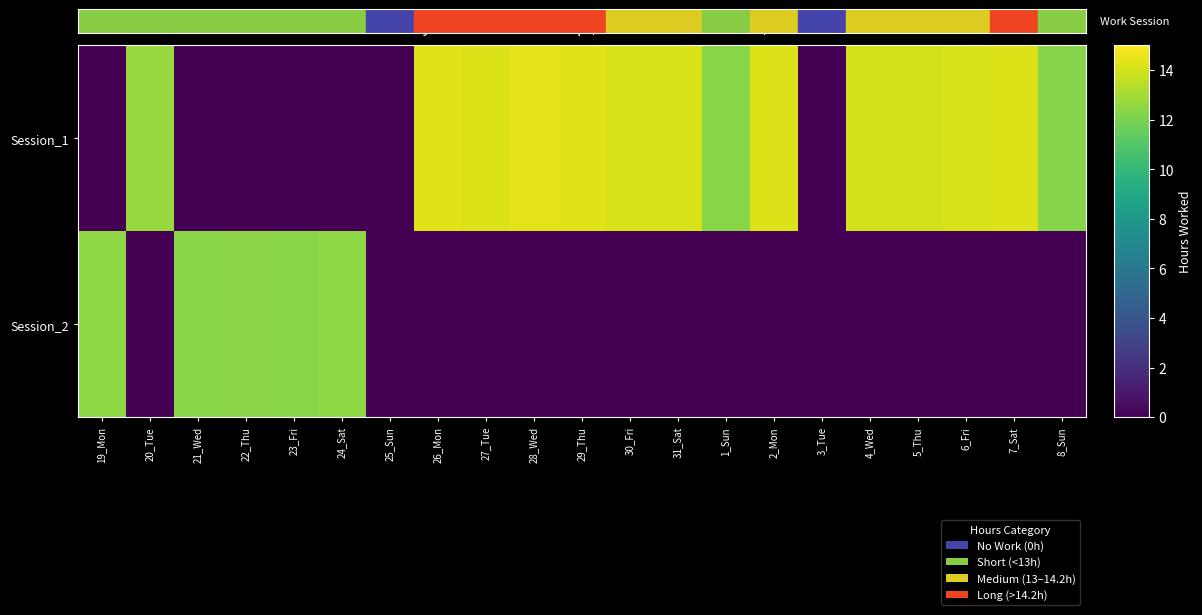

Reading left to right, transcribe all the data shown in this chart.

Session_1: 19_Mon=0.0	20_Tue=12.7	21_Wed=0.0	22_Thu=0.0	23_Fri=0.0	24_Sat=0.0	25_Sun=0.0	26_Mon=14.3	27_Tue=14.2	28_Wed=14.4	29_Thu=14.3	30_Fri=14.1	31_Sat=14.1	1_Sun=12.3	2_Mon=14.2	3_Tue=0.0	4_Wed=14.1	5_Thu=14.1	6_Fri=14.1	7_Sat=14.2	8_Sun=12.2
Session_2: 19_Mon=12.4	20_Tue=0.0	21_Wed=12.3	22_Thu=12.4	23_Fri=12.3	24_Sat=12.5	25_Sun=0.0	26_Mon=0.0	27_Tue=0.0	28_Wed=0.0	29_Thu=0.0	30_Fri=0.0	31_Sat=0.0	1_Sun=0.0	2_Mon=0.0	3_Tue=0.0	4_Wed=0.0	5_Thu=0.0	6_Fri=0.0	7_Sat=0.0	8_Sun=0.0